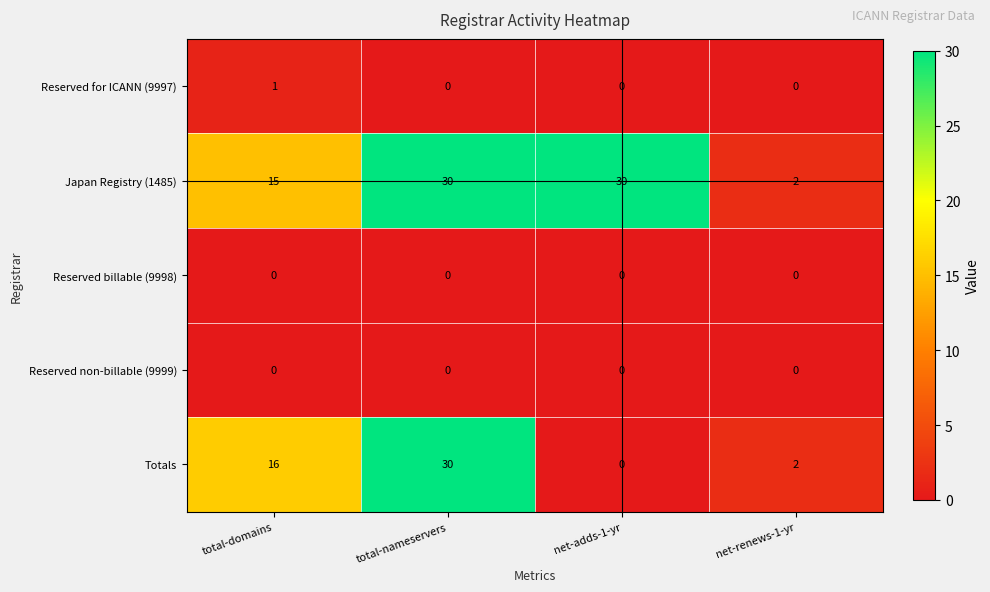

True or false: Totals has a value of 25 at total-domains.

False